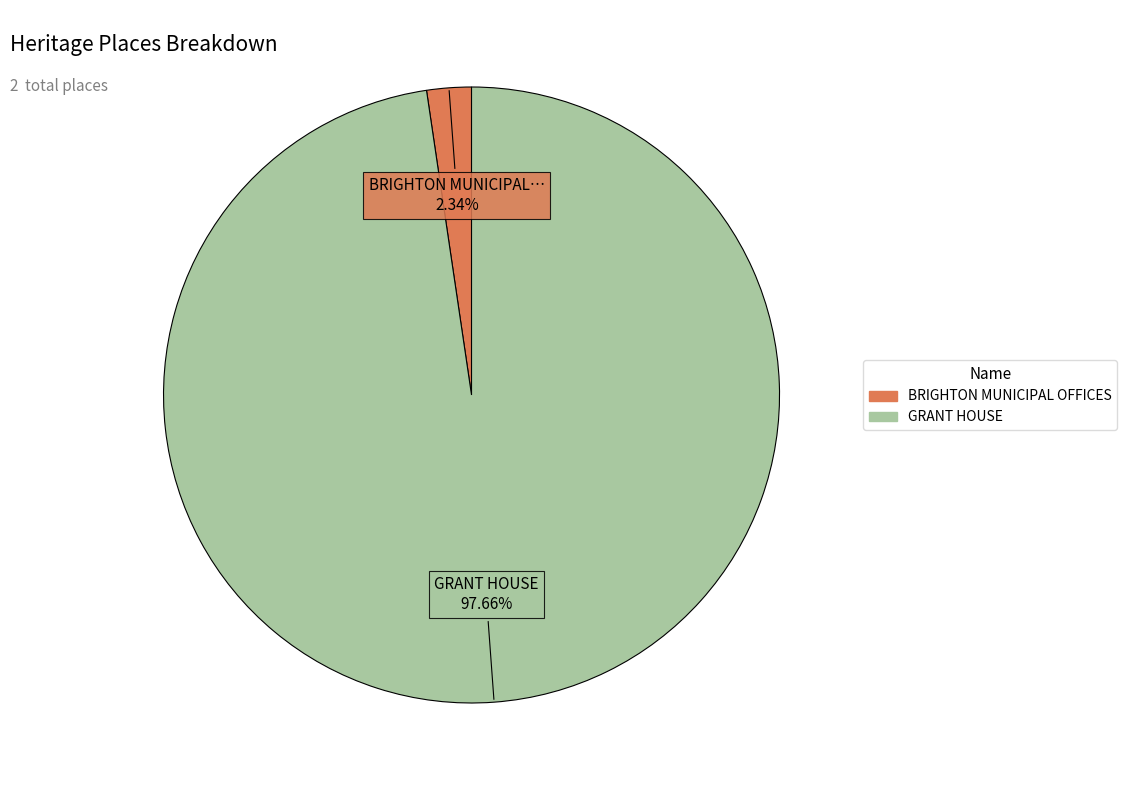

Count the number of slices in the pie.

2